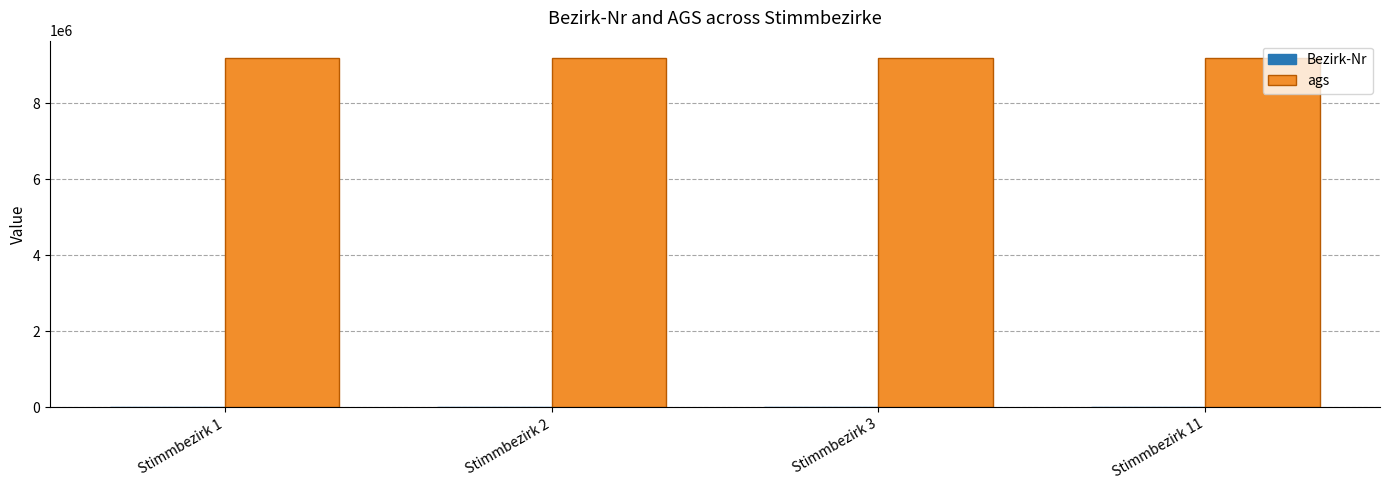

What is the sum of all ags values?

36756508